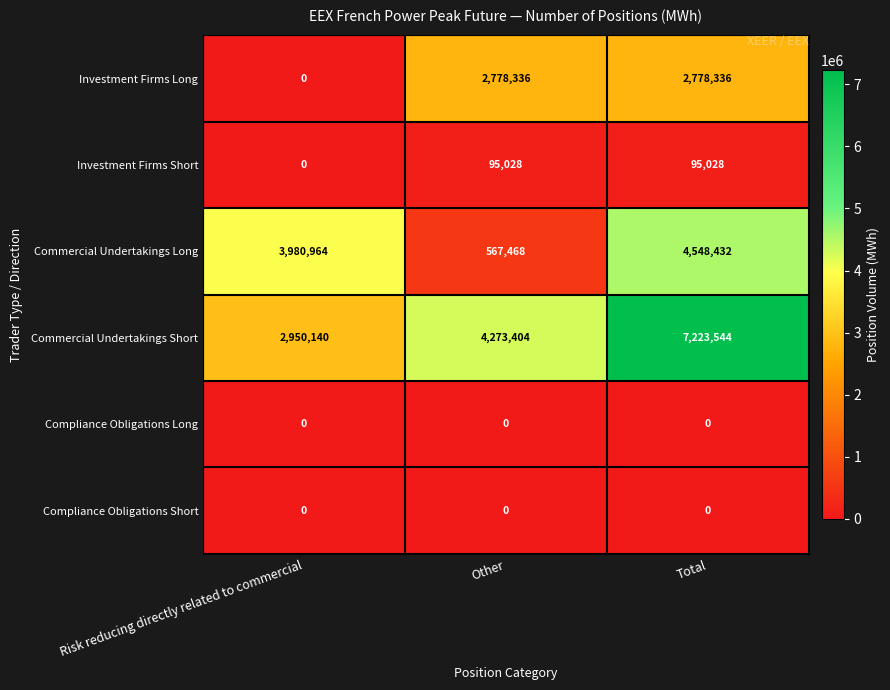

The Compliance Obligations Short series shows 0 at Total. True or false?

True